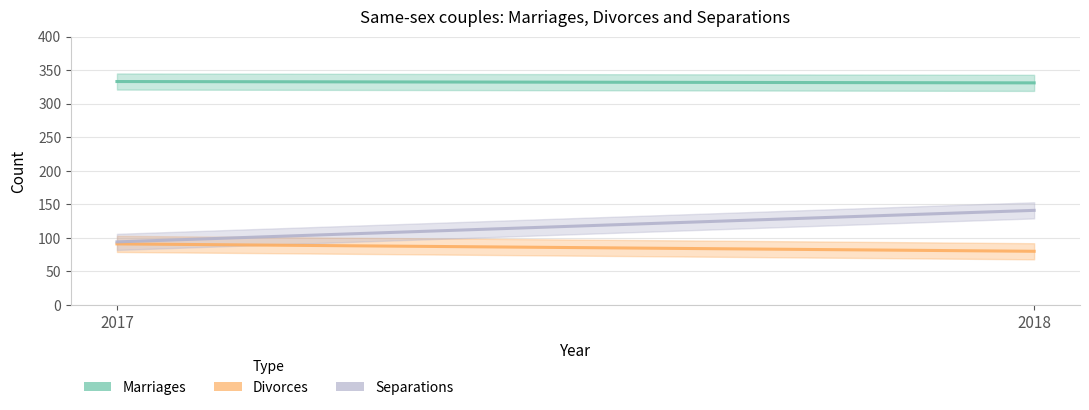

The value of Separations at 2018 is 85. True or false?

False